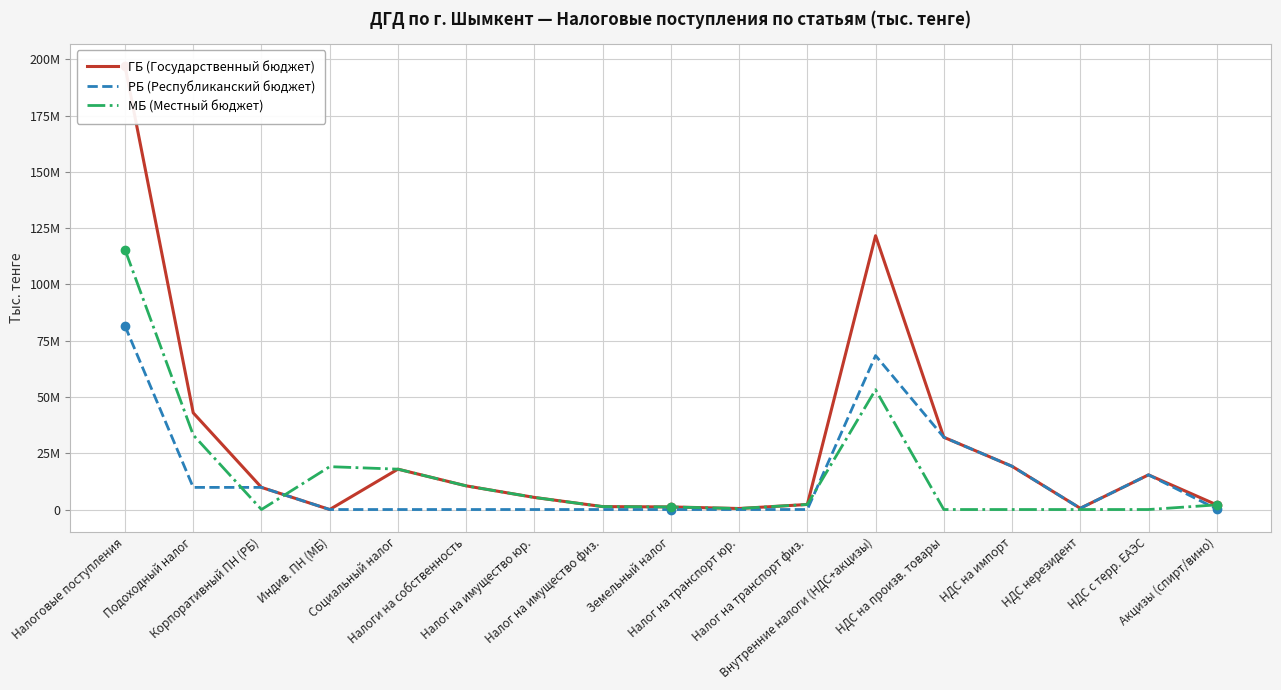

What position from the right is НДС на импорт?

4